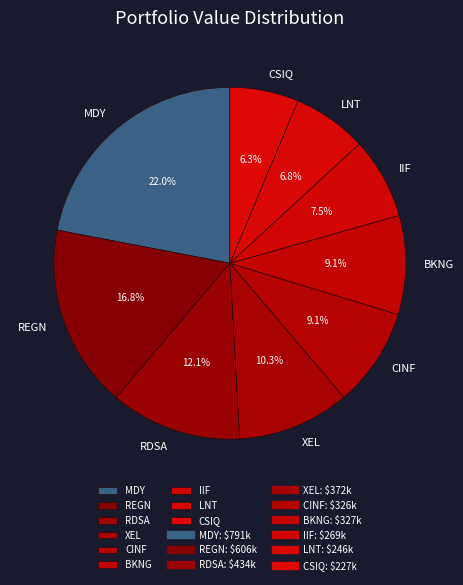

Approximately how many times larger is the value at CINF compared to BKNG?

1.0